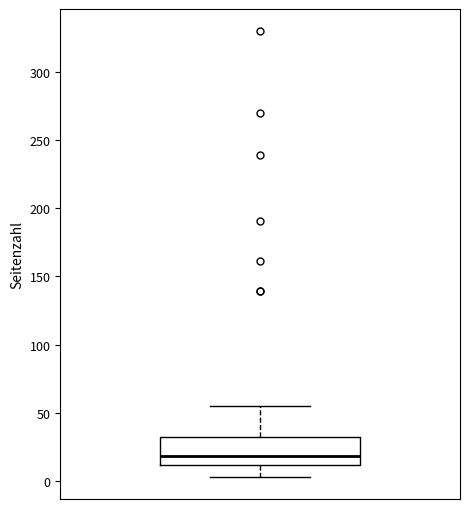

Read this box plot against the y-axis: the position of the median line, the range covered by the box, and the ends of both whiskers. The values are not printed on the chart, so give them approximately, as read against the axis.

median 20, box 10 to 30, whiskers 5 to 55